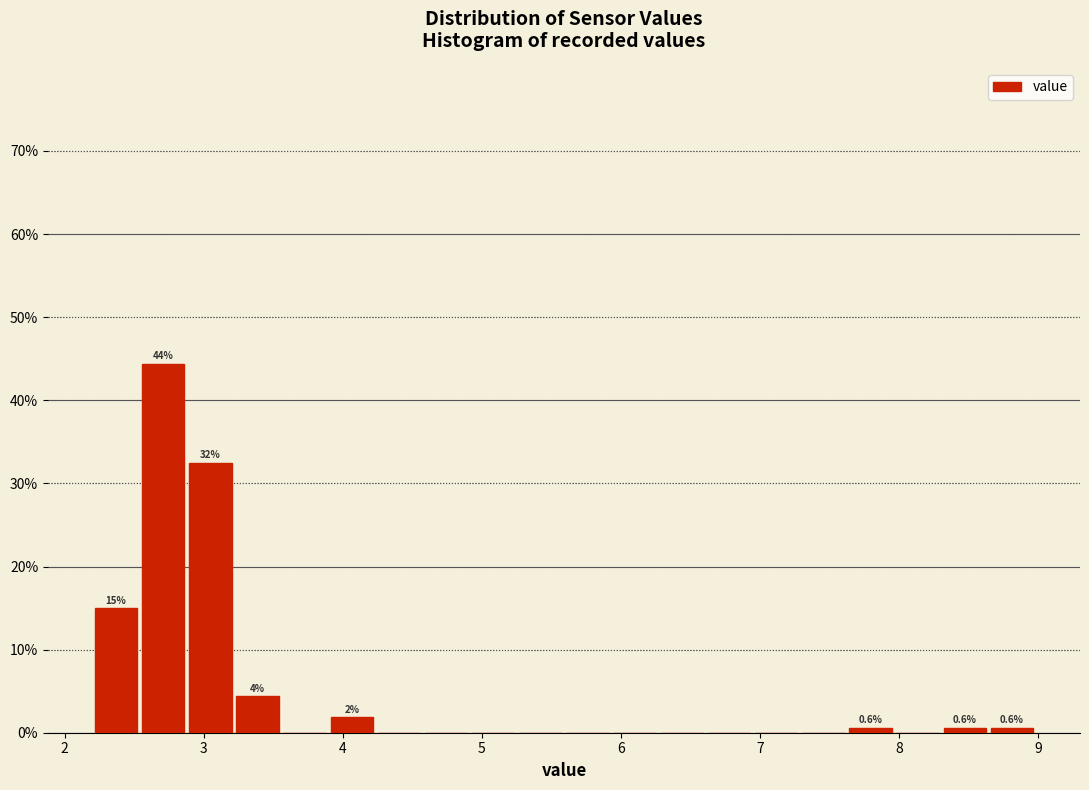

Read against the x-axis, roughly where is the centre of the tallest bar?

2.7